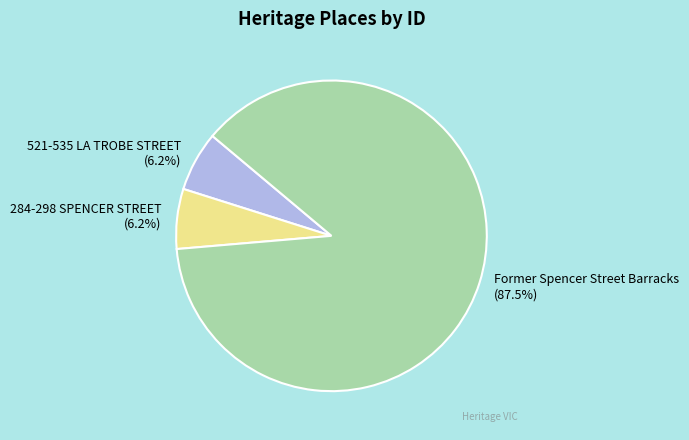

What is the largest slice in the pie chart?

Former Spencer Street Barracks